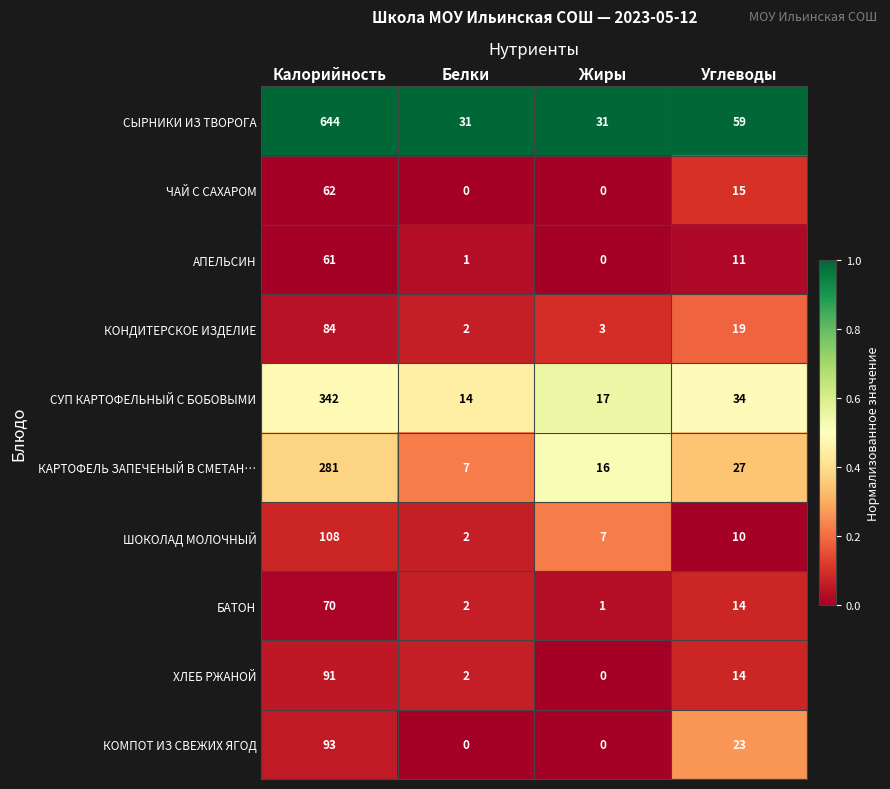

At which label does КОНДИТЕРСКОЕ ИЗДЕЛИЕ first exceed 19?

Калорийность